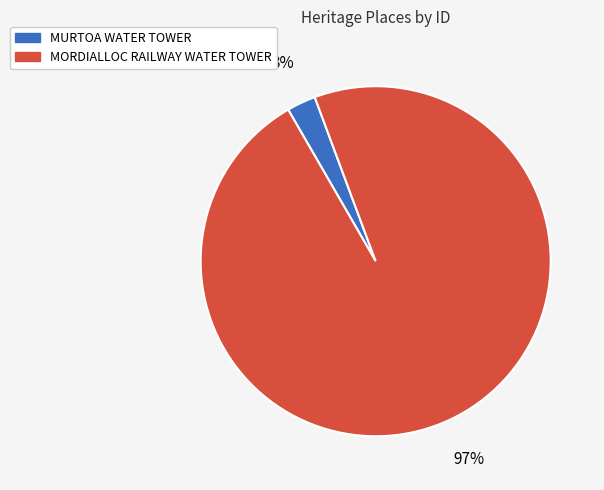

Do MURTOA WATER TOWER and MORDIALLOC RAILWAY WATER TOWER together represent more than half of the pie?

Yes